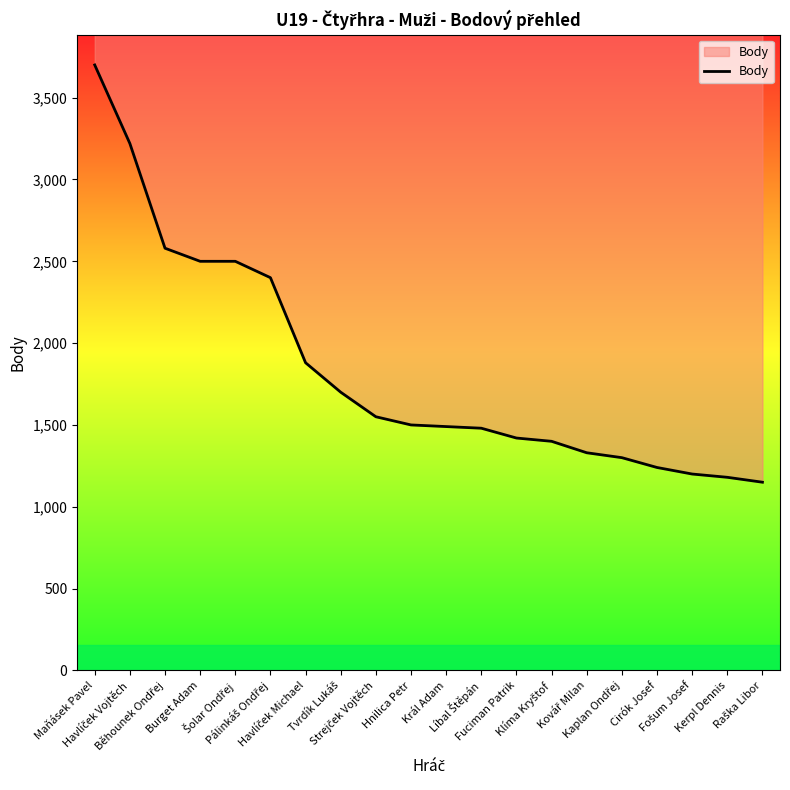

What is the sum of the values at Raška Libor and Kaplan Ondřej?

2450